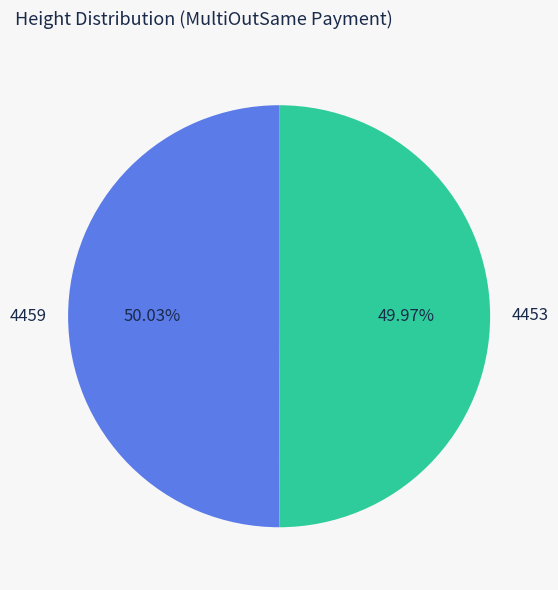

To the nearest percent, what is the average slice percentage?

50%